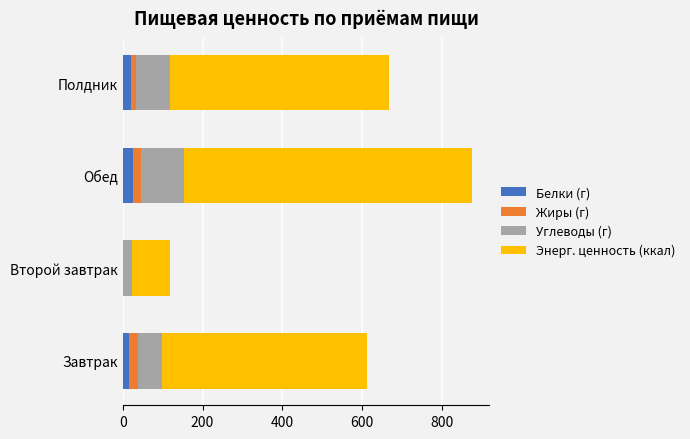

What is the maximum value for Белки (г)?

25.2